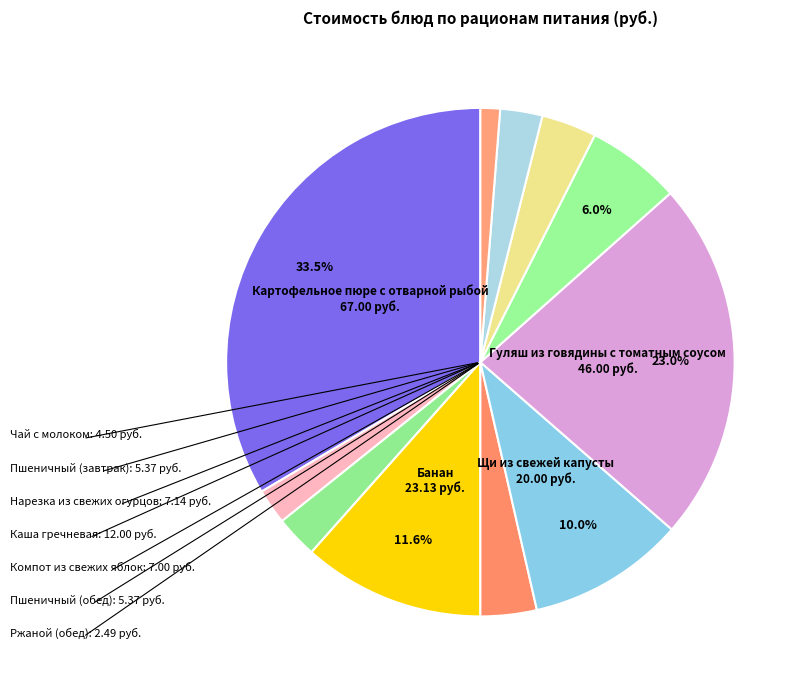

Do Банан and Пшеничный (обед) together represent more than half of the pie?

No